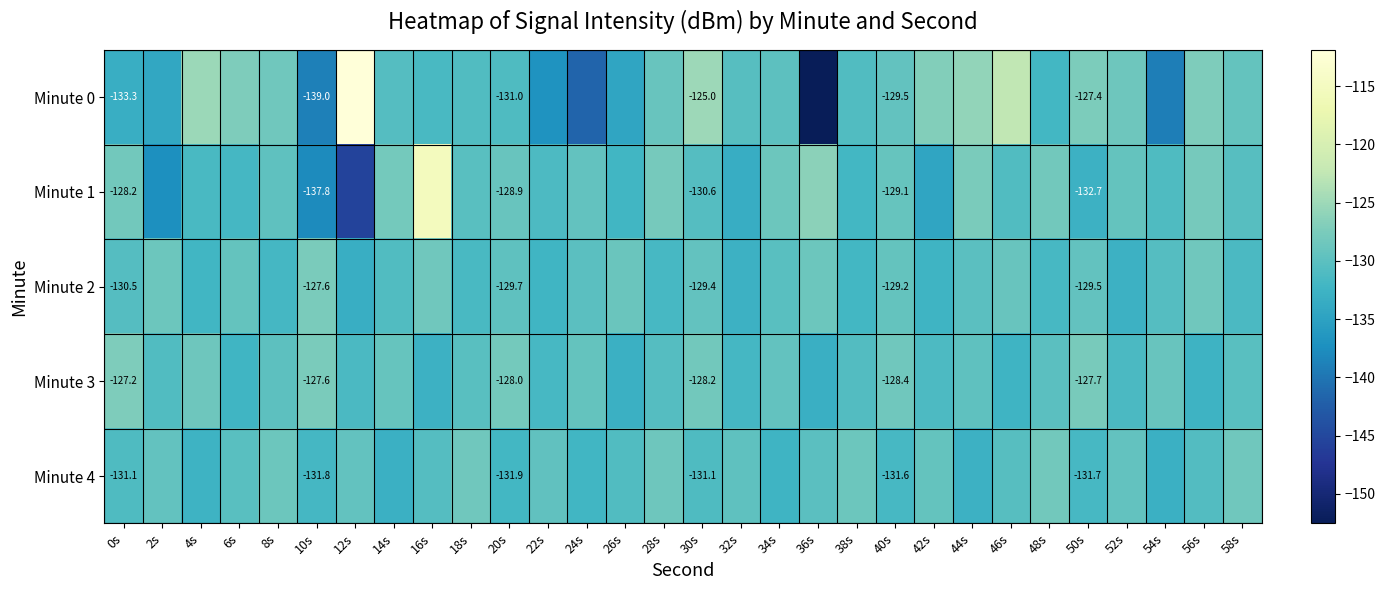

What is the maximum value shown in the chart?

-111.9